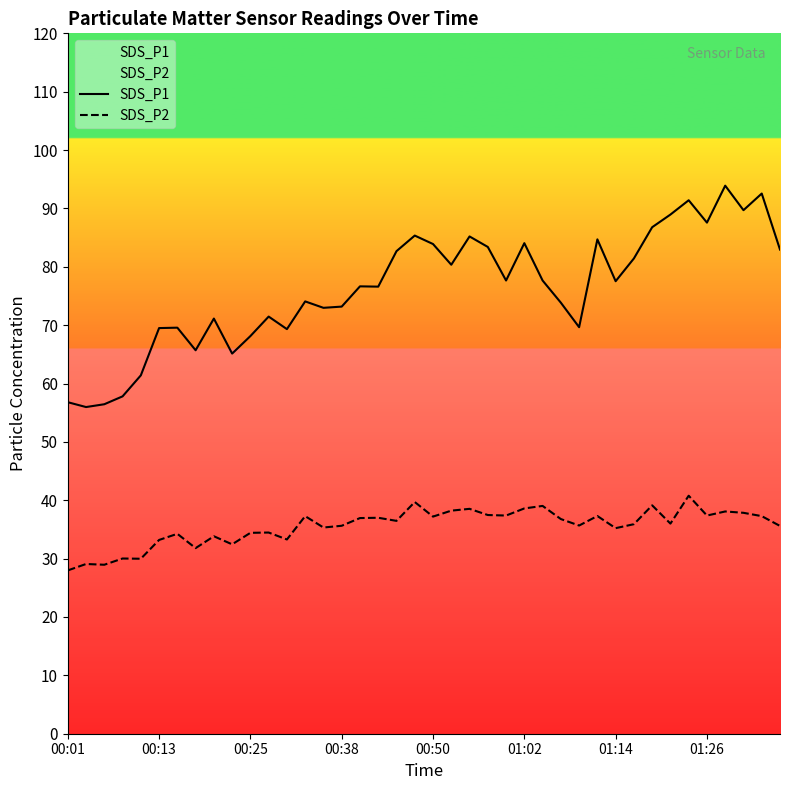

Reading right to left, what are all the values shown in this chart?

SDS_P1: 83.0	92.5	89.7	93.9	87.6	91.4	89.0	86.8	81.4	77.5	84.7	69.7	73.8	77.7	84.0	77.7	83.4	85.2	80.3	83.9	85.3	82.7	76.6	76.7	73.2	73.0	74.1	69.3	71.5	68.1	65.1	71.1	65.7	69.6	69.5	61.4	57.8	56.5	56.0	56.8
SDS_P2: 35.6	37.3	37.9	38.1	37.4	40.8	36.0	39.1	35.9	35.2	37.3	35.7	36.8	39.0	38.6	37.4	37.5	38.5	38.2	37.2	39.7	36.5	37.0	37.0	35.6	35.3	37.3	33.3	34.5	34.4	32.5	33.8	31.8	34.2	33.2	30.0	30.0	28.9	29.1	28.0